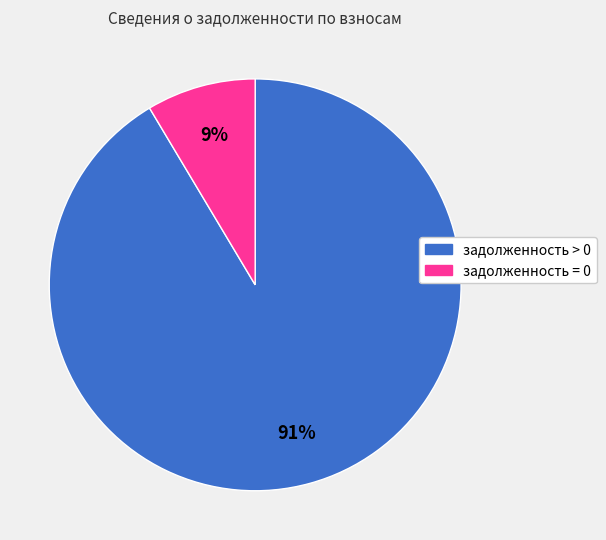

Does any single category account for the majority?

Yes